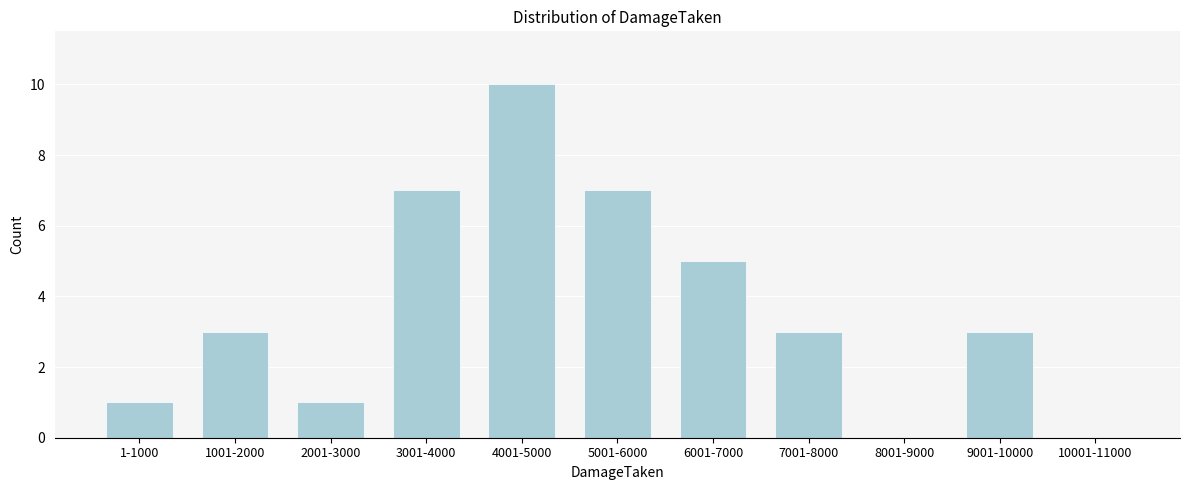

Reading left to right, transcribe all the data shown in this chart.

1-1000=1	1001-2000=3	2001-3000=1	3001-4000=7	4001-5000=10	5001-6000=7	6001-7000=5	7001-8000=3	8001-9000=0	9001-10000=3	10001-11000=0